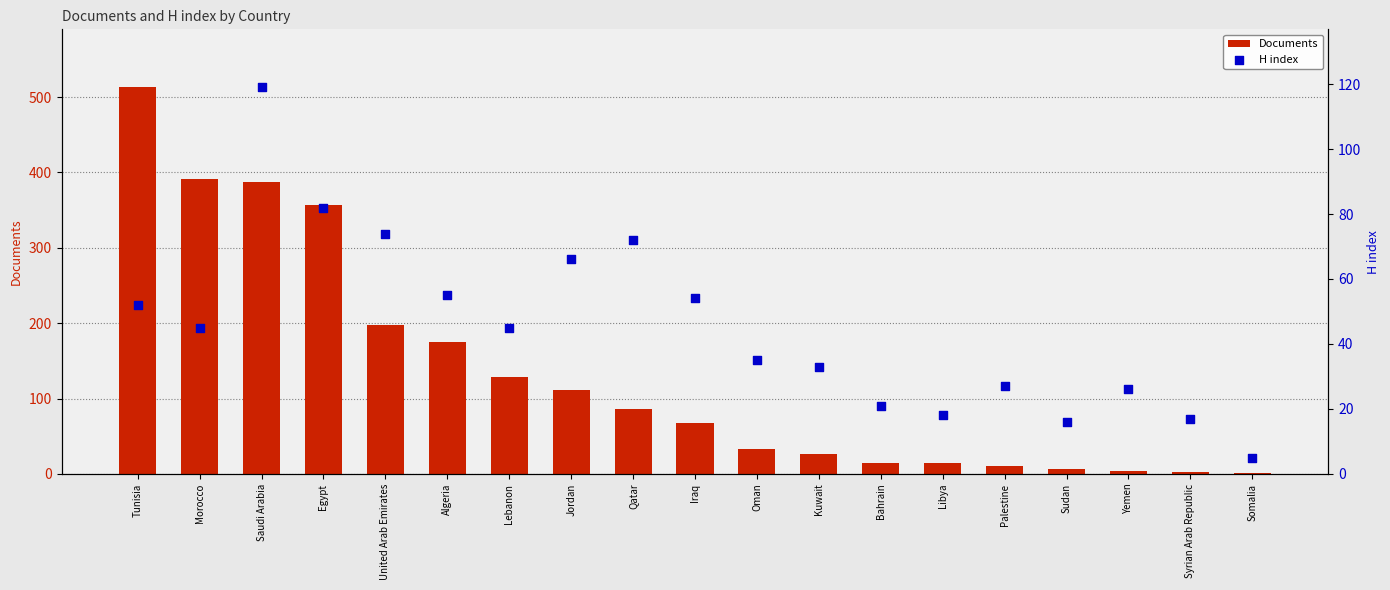

At how many categories does at least one series exceed 70?

9